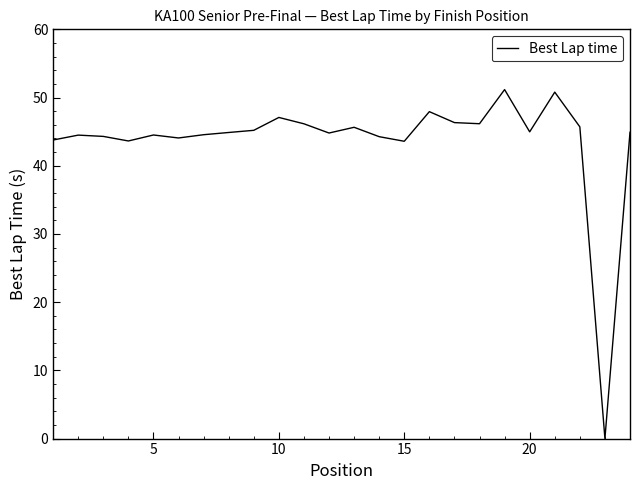

What is the difference between the maximum and minimum values?

51.2